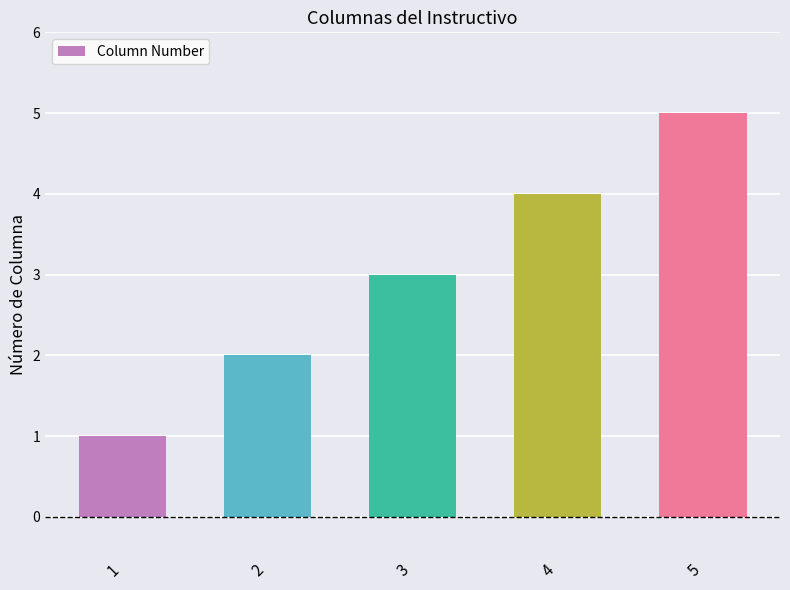

True or false: the data shows 9 at 5.

False